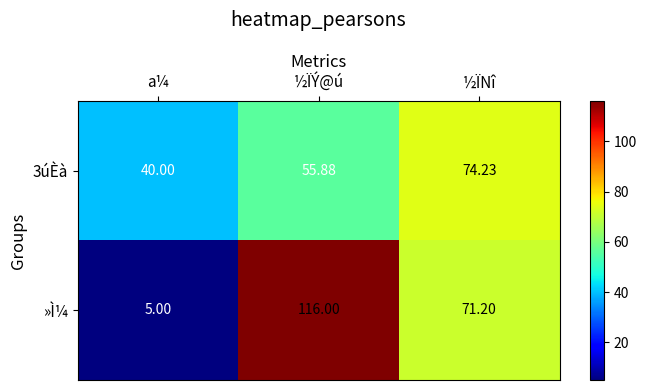

At which label does 3úÈà reach its peak?

½ÏNî